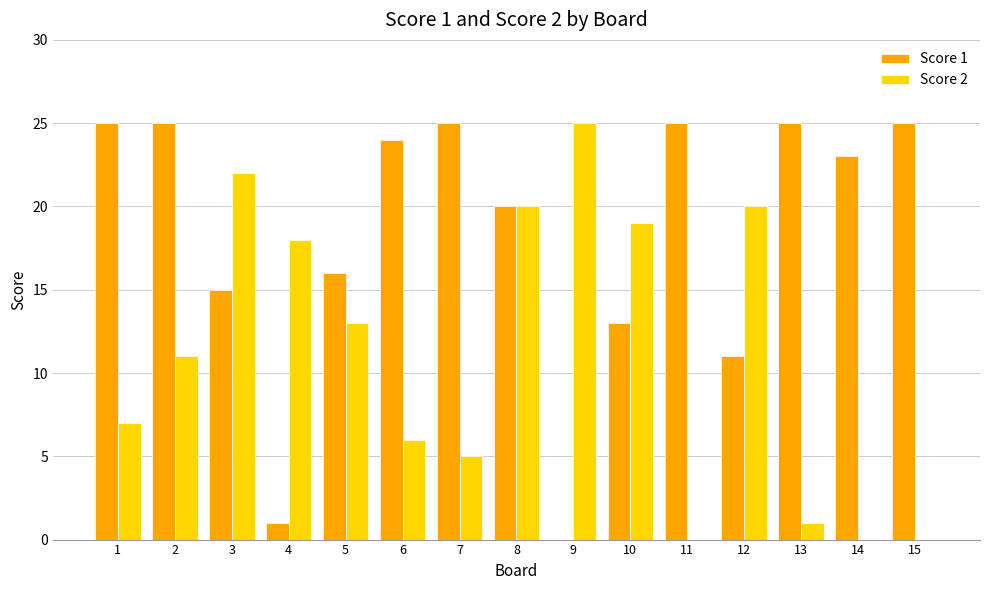

Are the bars horizontal?

No